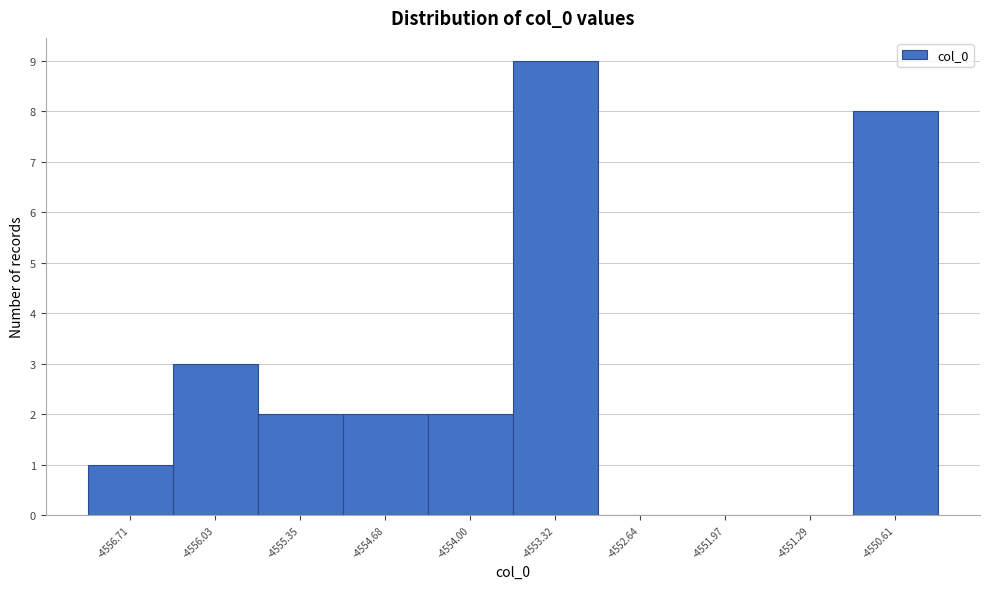

Reading left to right, transcribe all the data shown in this chart.

-4556.71=1	-4556.03=3	-4555.35=2	-4554.68=2	-4554.00=2	-4553.32=9	-4552.64=0	-4551.97=0	-4551.29=0	-4550.61=8